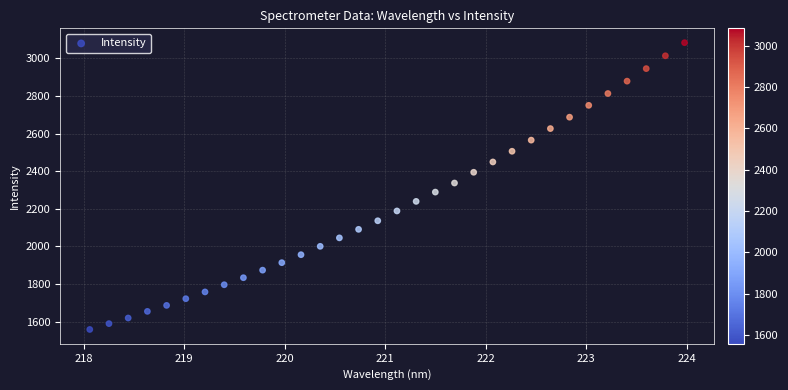

What is the range of Y values (max minus min)?

1524.8